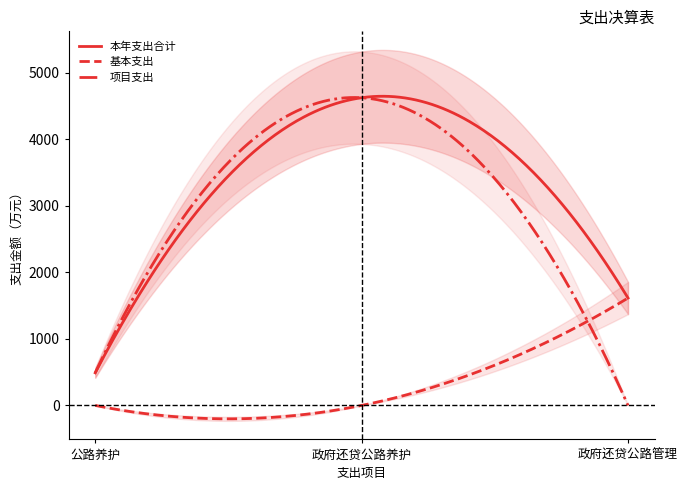

The value of 本年支出合计 at 政府还贷公路管理 is 2675.8. True or false?

False